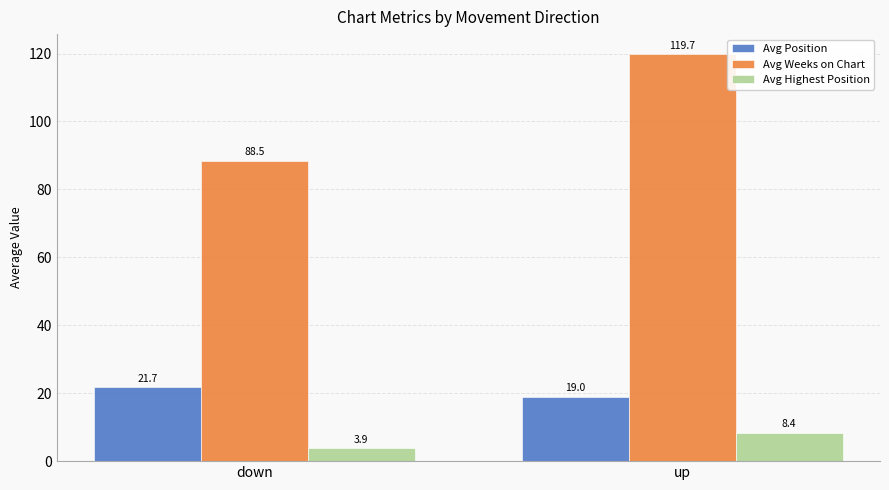

True or false: Avg Position has a value of 21.7 at down.

True